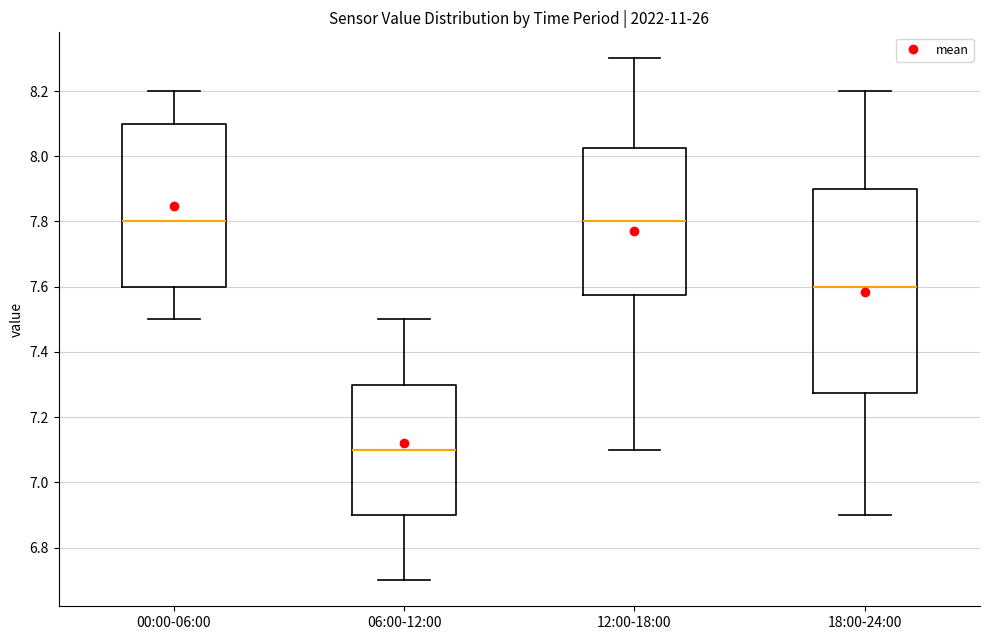

Reading left to right, read every box against the y-axis: the position of its median line, the range the box covers, and the ends of its whiskers. The values are not printed on the chart, so give them approximately, as read against the axis.

00:00-06:00: median 7.80, box 7.60 to 8.10, whiskers 7.50 to 8.20
06:00-12:00: median 7.10, box 6.90 to 7.30, whiskers 6.70 to 7.50
12:00-18:00: median 7.80, box 7.58 to 8.02, whiskers 7.10 to 8.30
18:00-24:00: median 7.60, box 7.28 to 7.90, whiskers 6.90 to 8.20